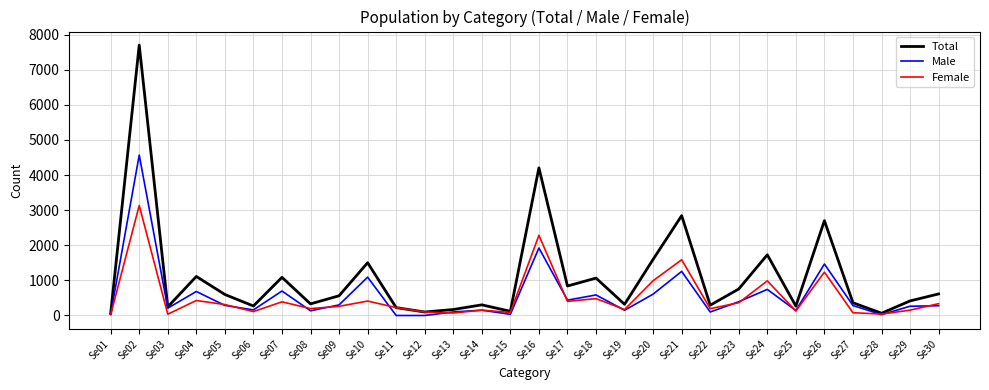

Is the value of Female at Se10 greater than the value of Male at Se03?

Yes